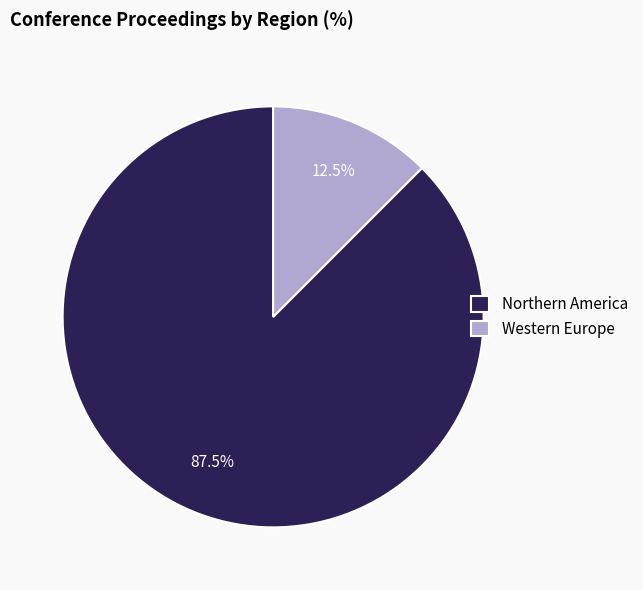

What is the largest slice in the pie chart?

Northern America